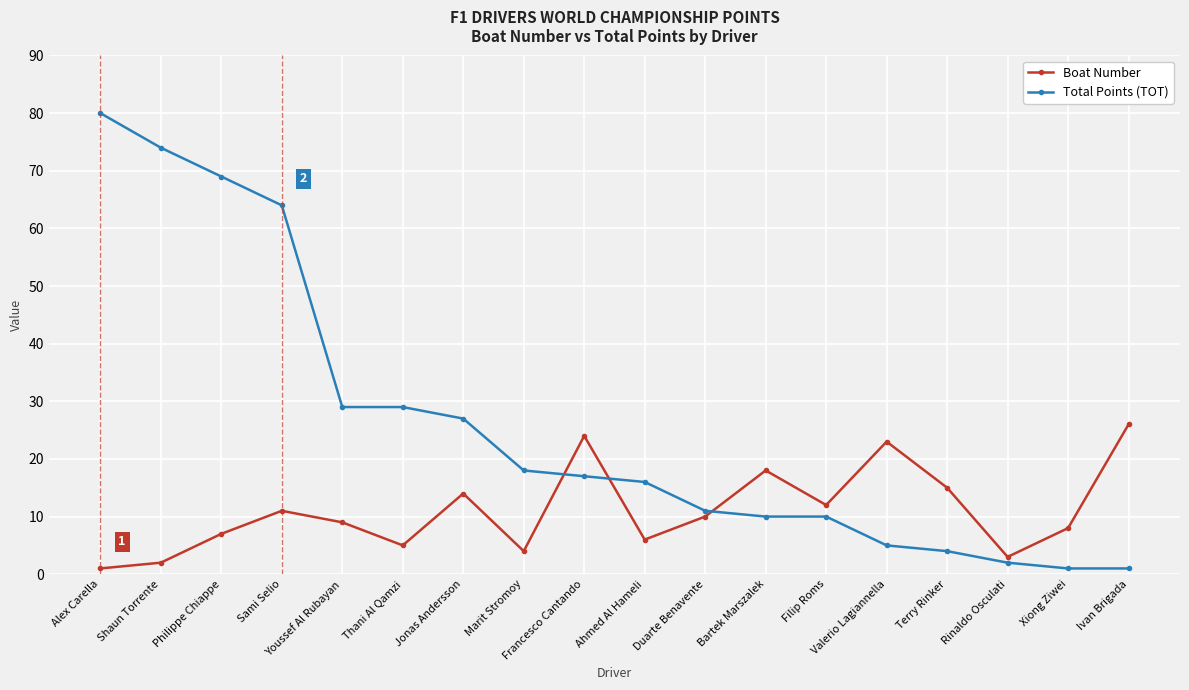

How many intersections are there between Total Points (TOT) and Boat Number?

3